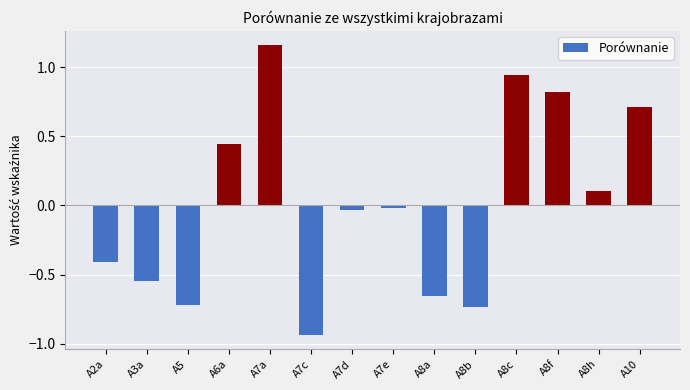

What is the label of the 7th bar from the right?

A7e